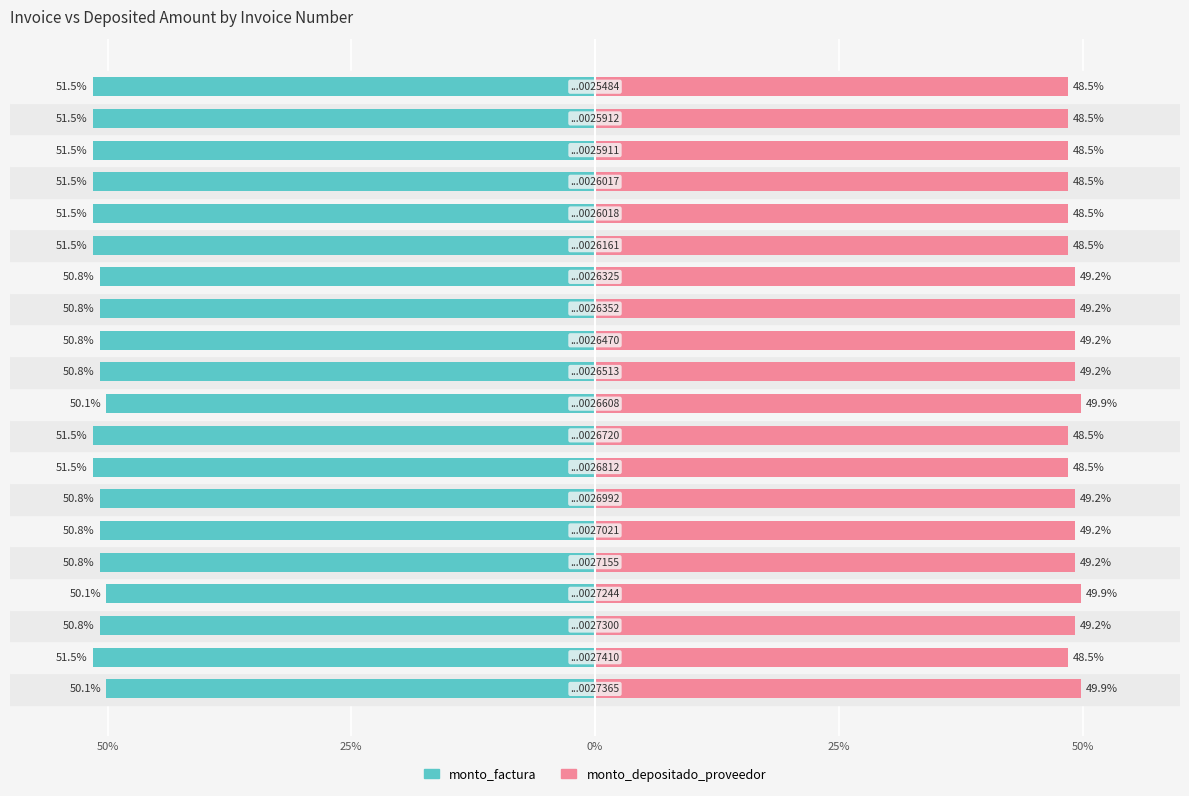

At which label is monto_depositado_proveedor closest to 49?

13